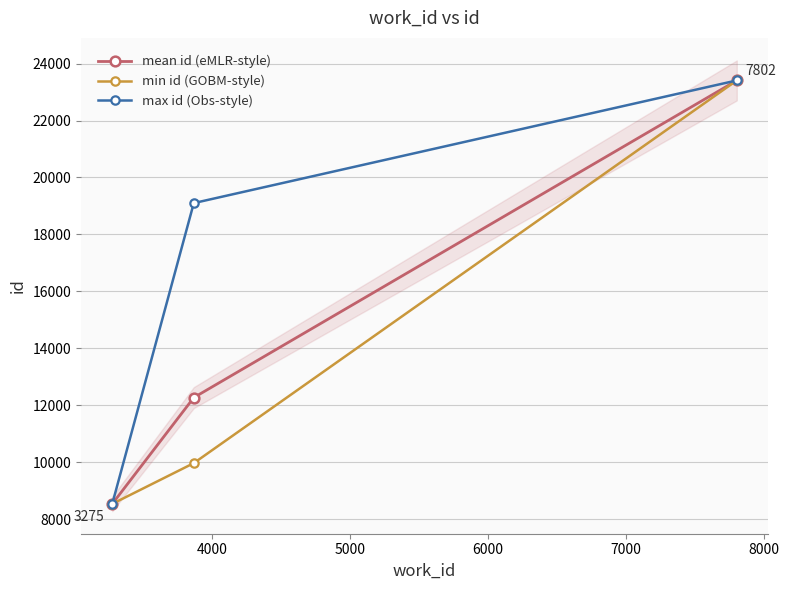

Which series has the largest total across all categories?

max id (Obs-style)